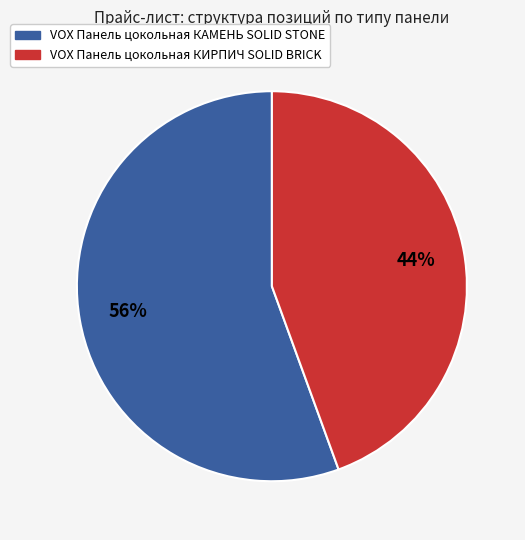

Which has a higher value, VOX Панель цокольная КАМЕНЬ SOLID STONE or VOX Панель цокольная КИРПИЧ SOLID BRICK?

VOX Панель цокольная КАМЕНЬ SOLID STONE